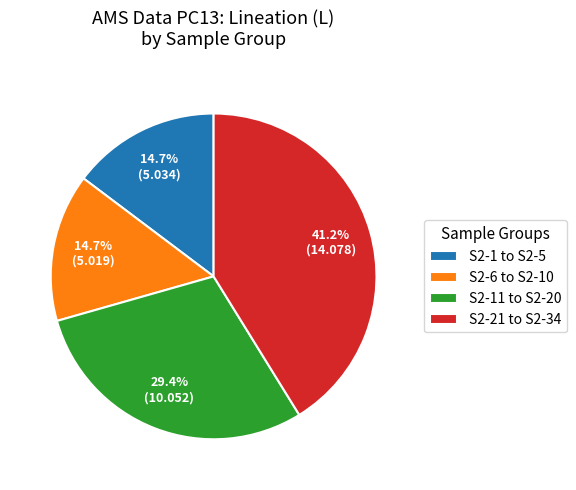

Does any single category account for the majority?

No